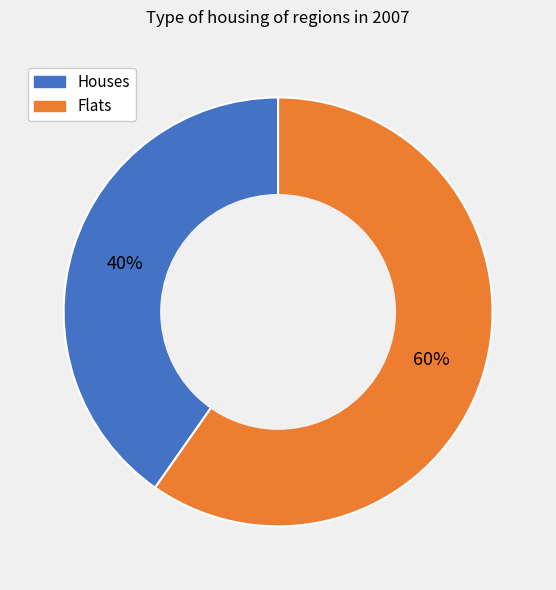

Is there a majority slice in this chart?

Yes